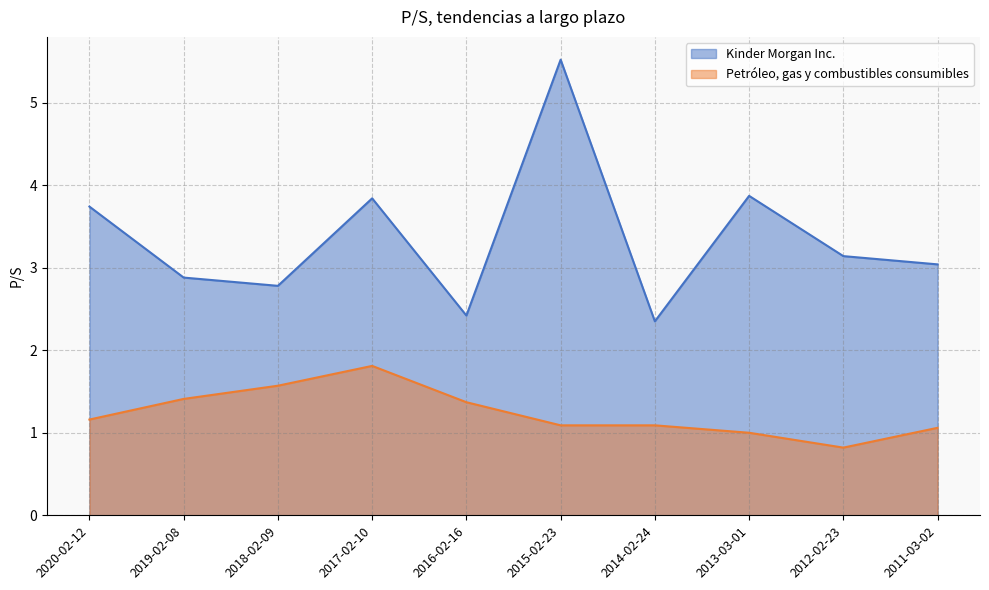

What is the lowest value of the Kinder Morgan Inc. series?

2.4